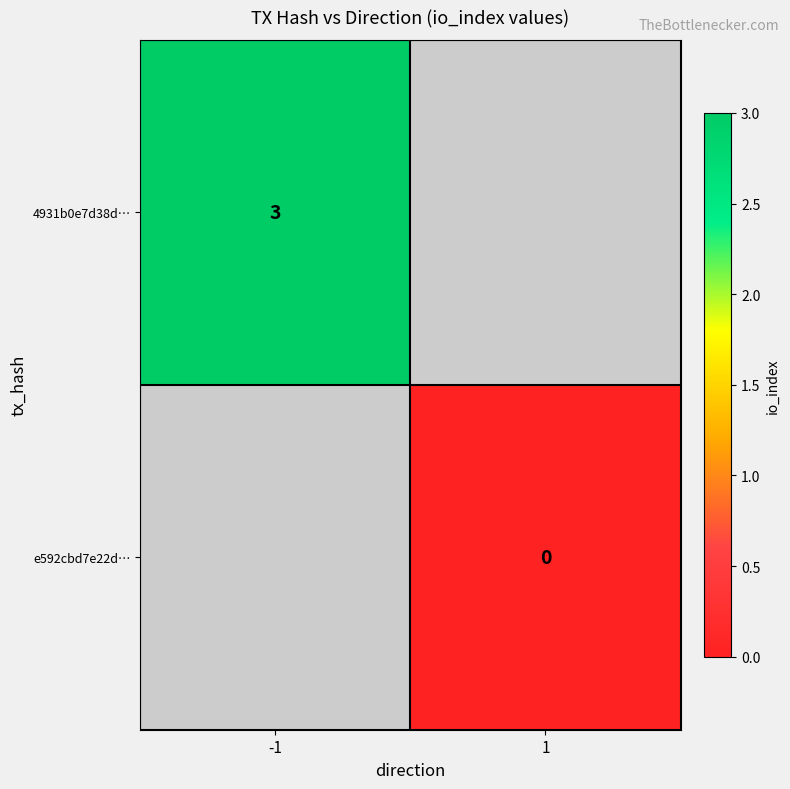

True or false: 4931b0e7d38d… has a value of 3 at -1.

True